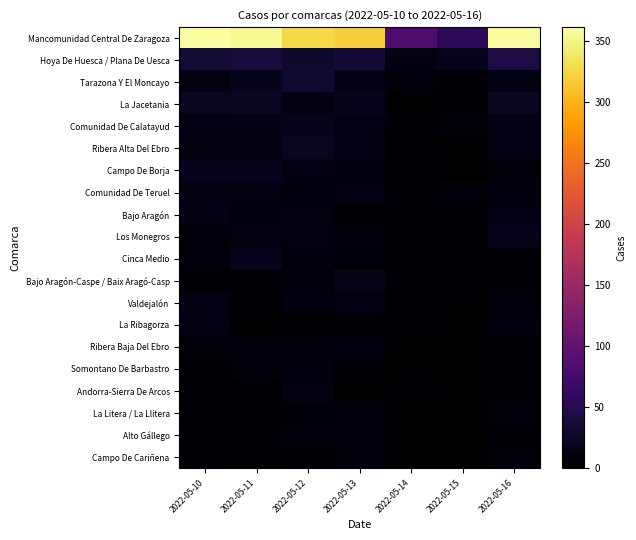

Which series has the largest total across all categories?

Mancomunidad Central De Zaragoza